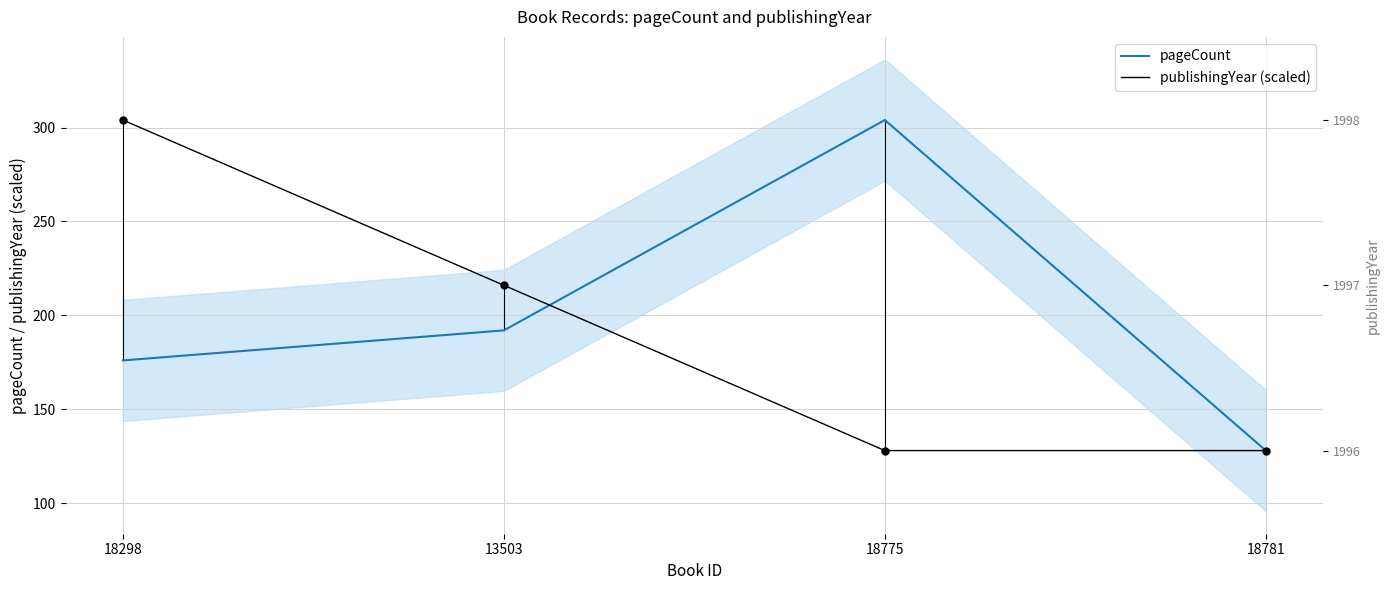

What is the label of the 2nd point from the left?

13503